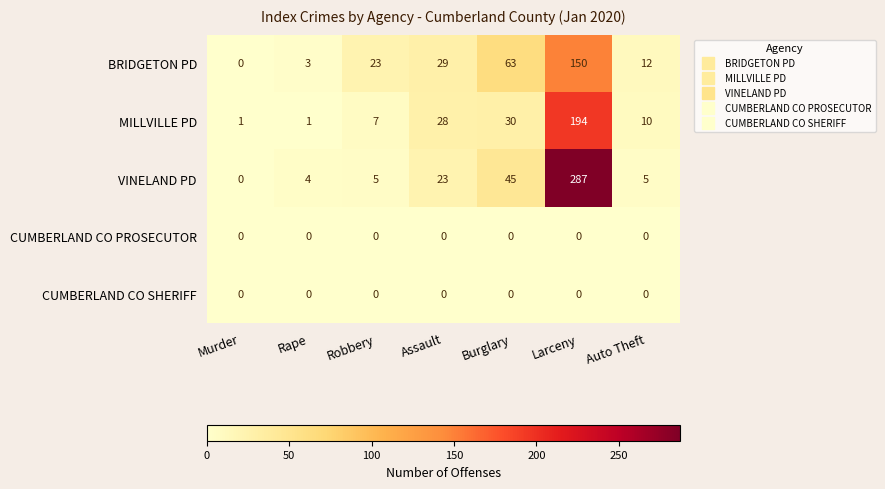

At how many categories does at least one series exceed 242?

1